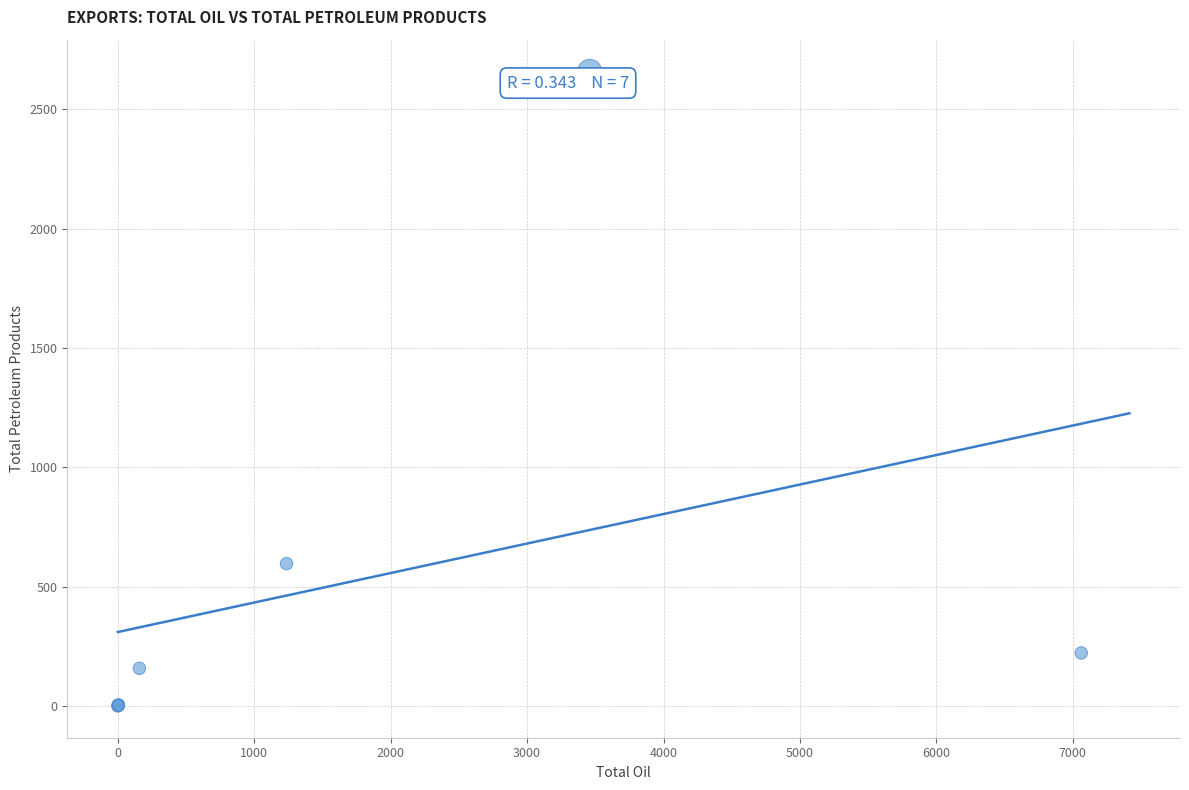

What Y value in the scatter plot is closest to 1329?

596.6